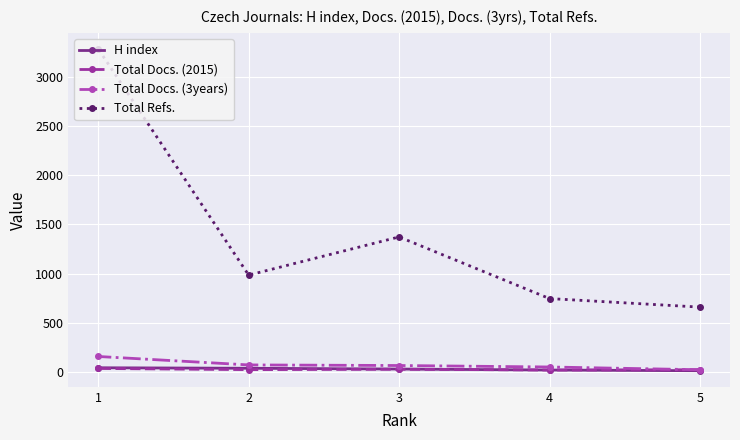

True or false: Total Docs. (3years) has a value of 63 at 3.

True